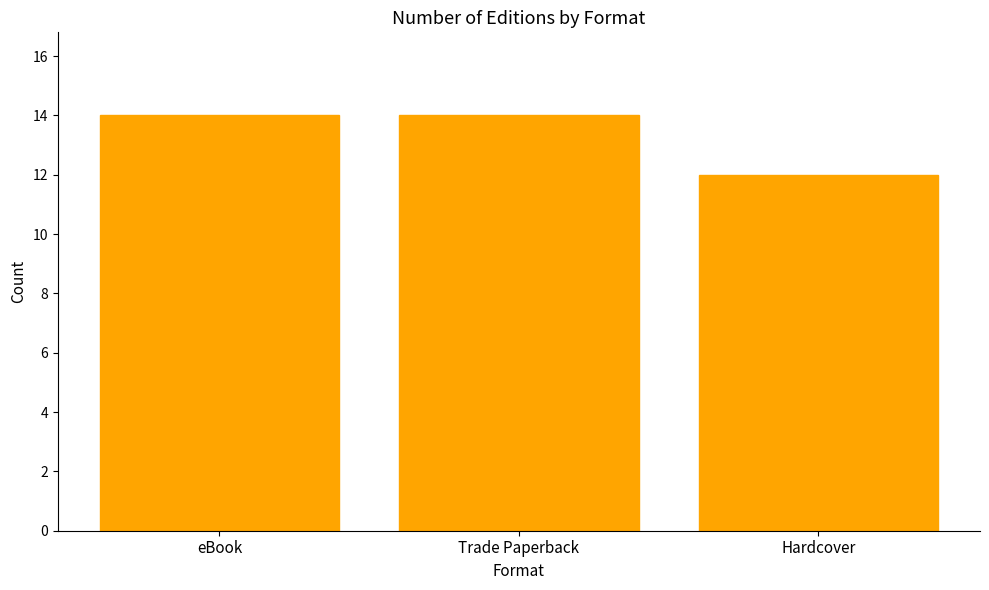

What is the label of the 1st bar from the left?

eBook